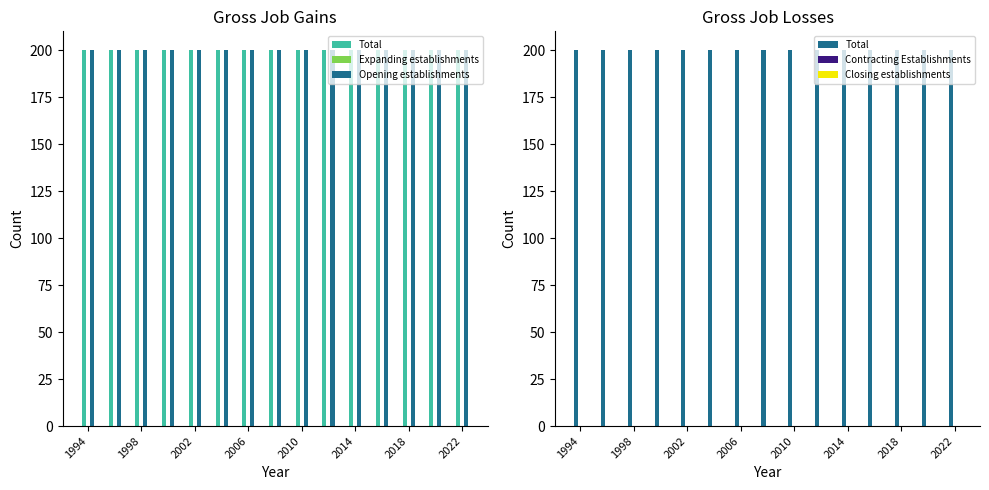

Reading left to right, what are all the values shown in this chart?

Total: 200	200	200	200	200	200	200	200	200	200	200	200	200	200	200
Expanding establishments: 0	0	0	0	0	0	0	0	0	0	0	0	0	0	0
Opening establishments: 200	200	200	200	200	200	200	200	200	200	200	200	200	200	200
Contracting Establishments: 0	0	0	0	0	0	0	0	0	0	0	0	0	0	0
Closing establishments: 0	0	0	0	0	0	0	0	0	0	0	0	0	0	0